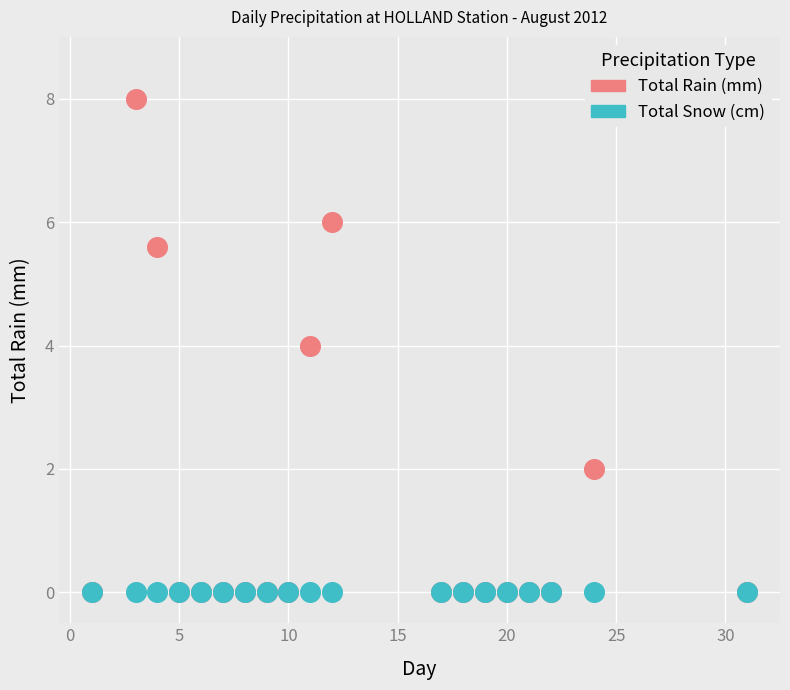

What are all the series names shown in the legend?

Total Rain (mm), Total Snow (cm)